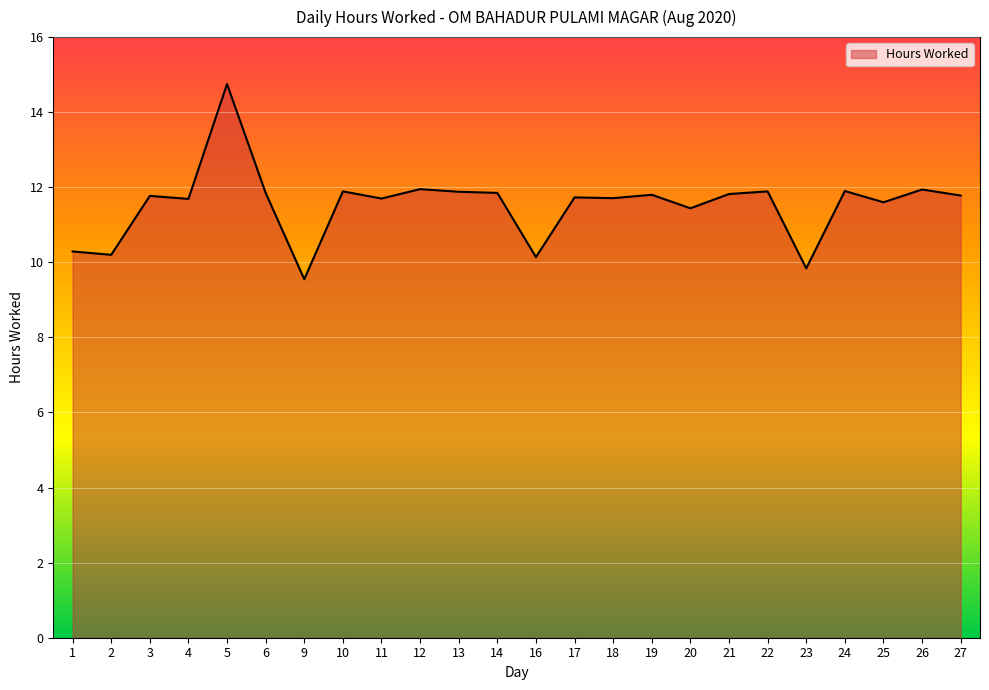

The chart shows a value of 5.8 at 25. True or false?

False